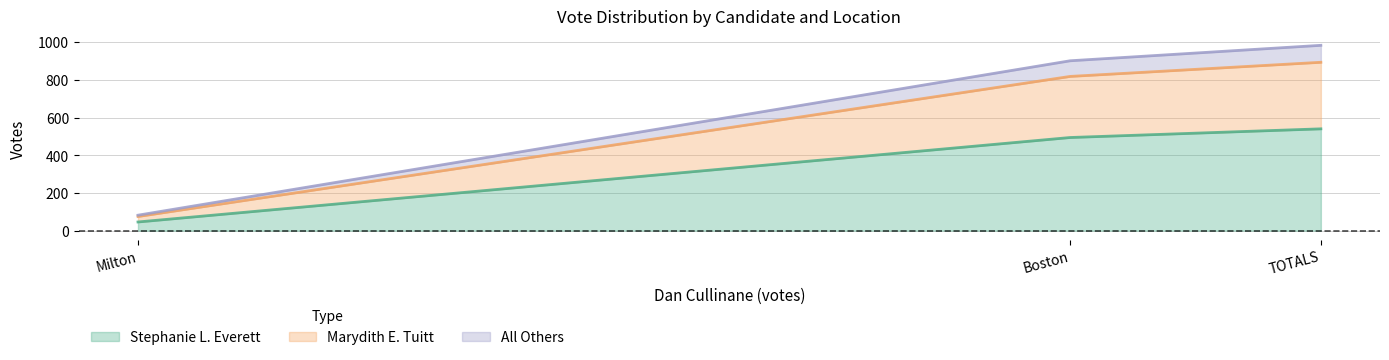

The value of All Others at Boston is 83. True or false?

True